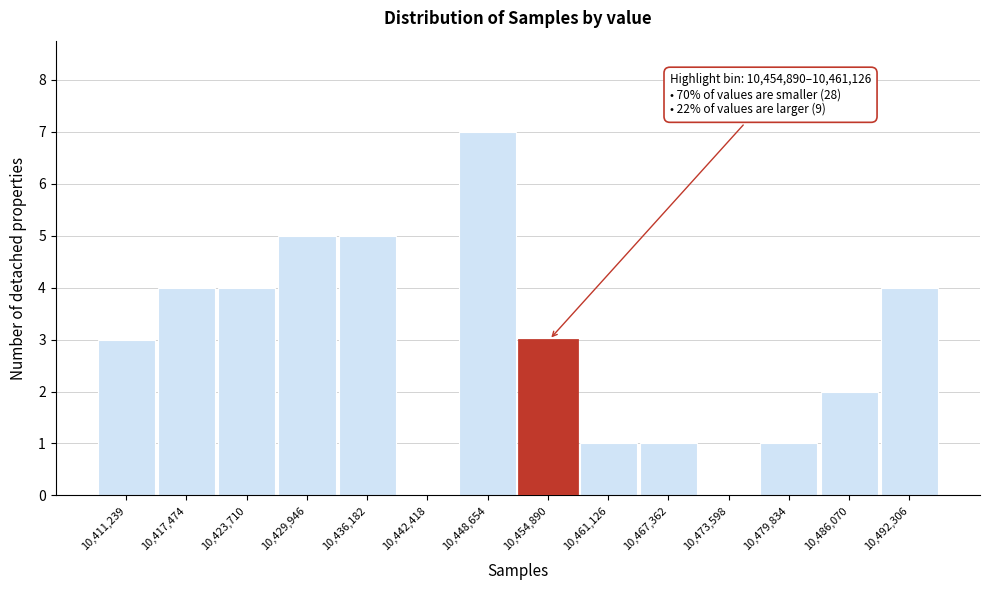

Reading left to right, extract all data points from this chart.

10,411,239=3	10,417,474=4	10,423,710=4	10,429,946=5	10,436,182=5	10,442,418=0	10,448,654=7	10,454,890=3	10,461,126=1	10,467,362=1	10,473,598=0	10,479,834=1	10,486,070=2	10,492,306=4